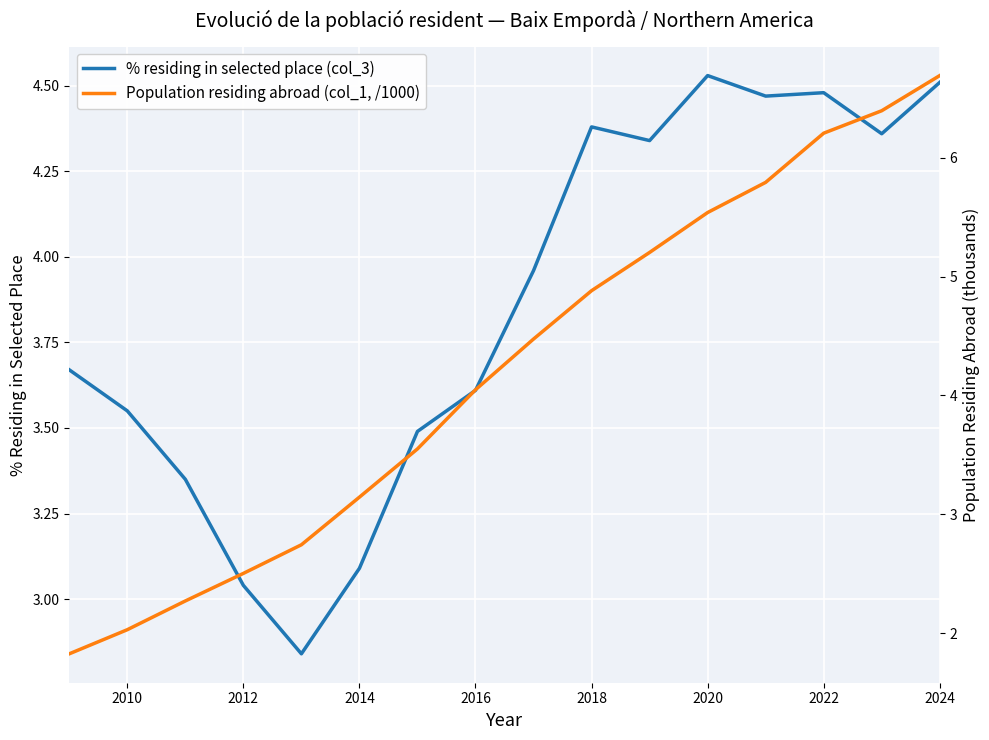

The value of % residing in selected place (col_3) at 2010 is 6.3. True or false?

False